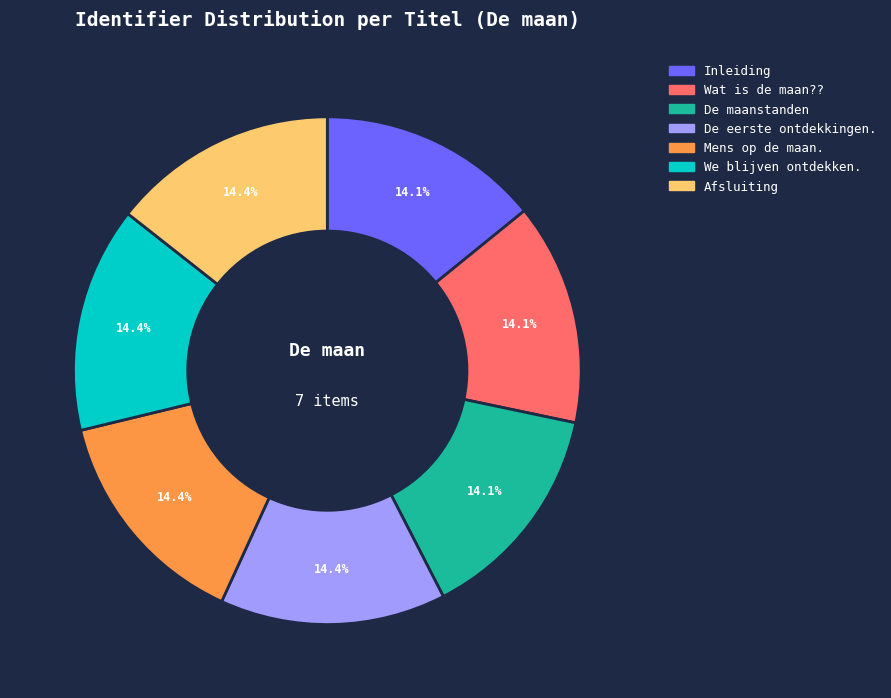

What percentage is the De eerste ontdekkingen. slice, to the nearest percent?

14%